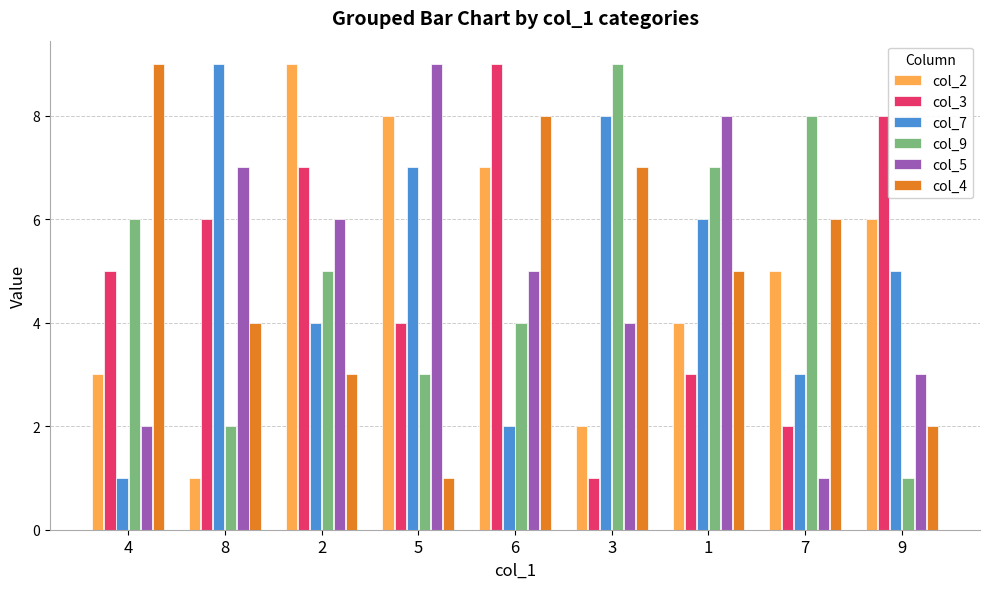

What are all the series names shown in the legend?

col_2, col_3, col_7, col_9, col_5, col_4